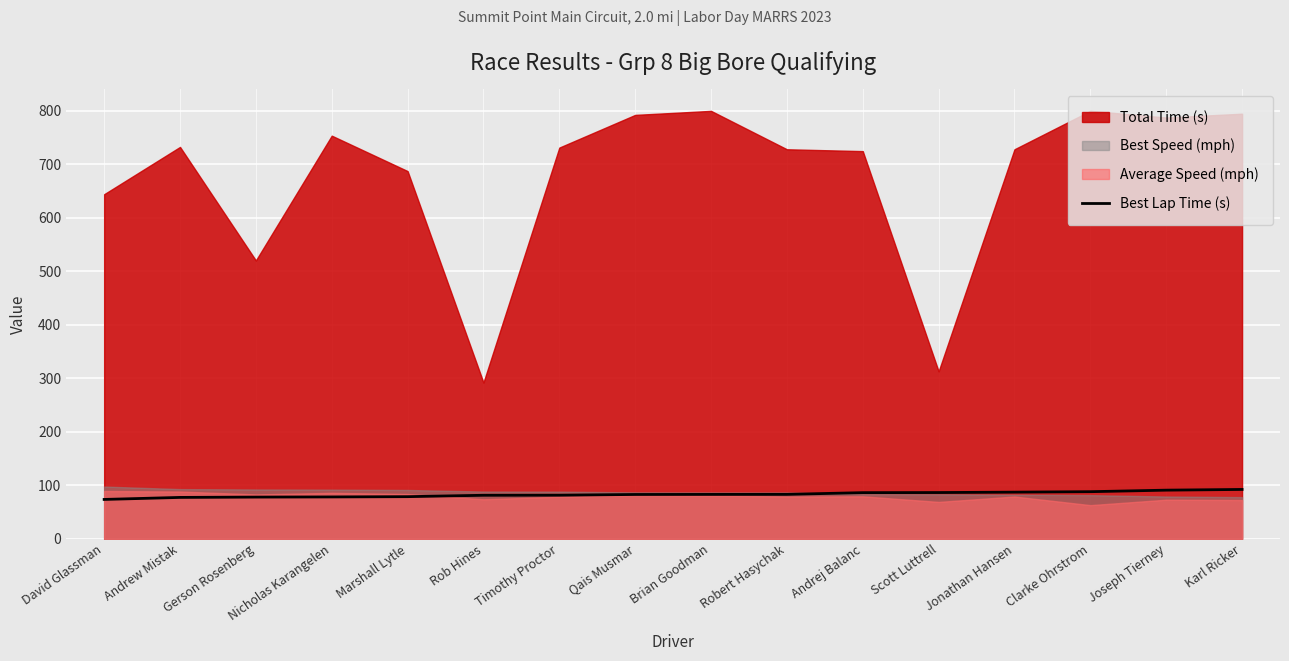

True or false: the data shows 53.4 at Timothy Proctor.

False